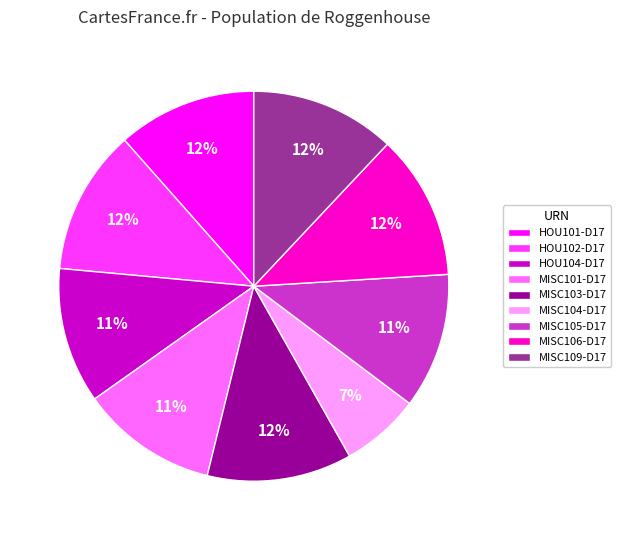

To the nearest percent, what is the difference between the largest and smallest slice percentages?

5%